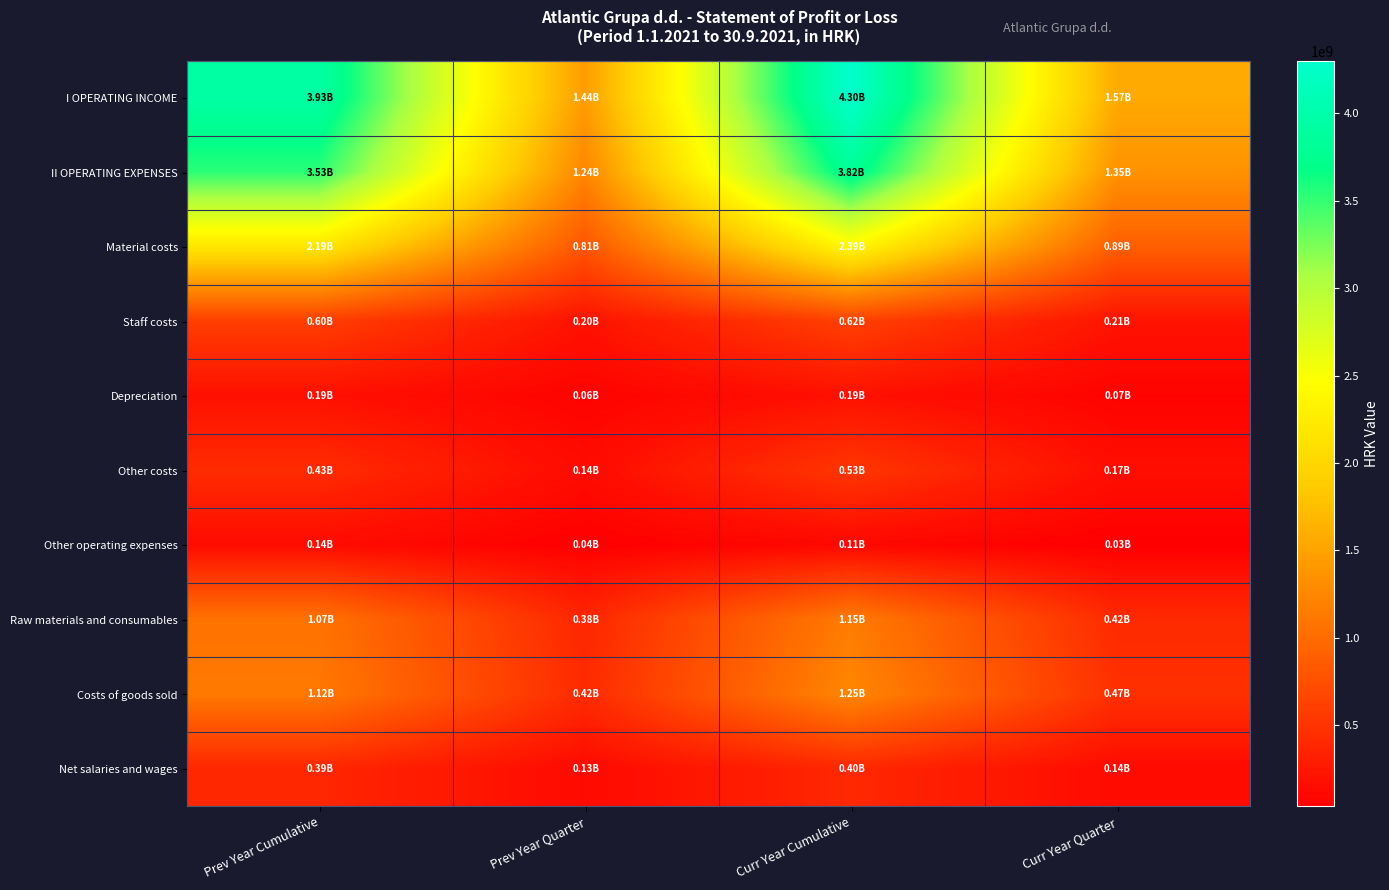

At how many categories does at least one series exceed 3992836326?

1